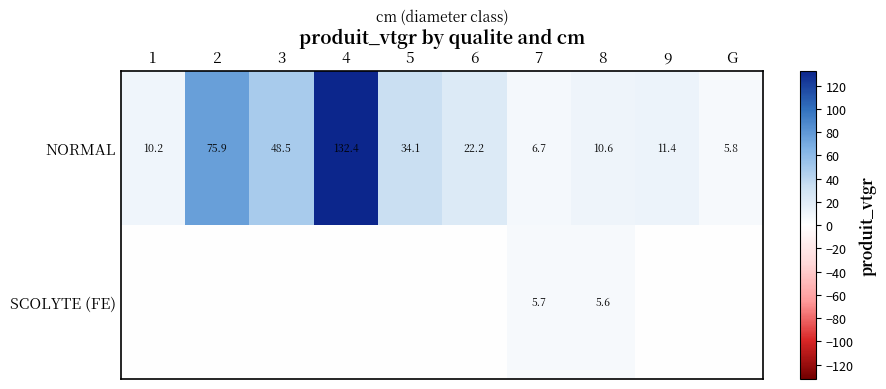

What is the minimum value for NORMAL?

5.8